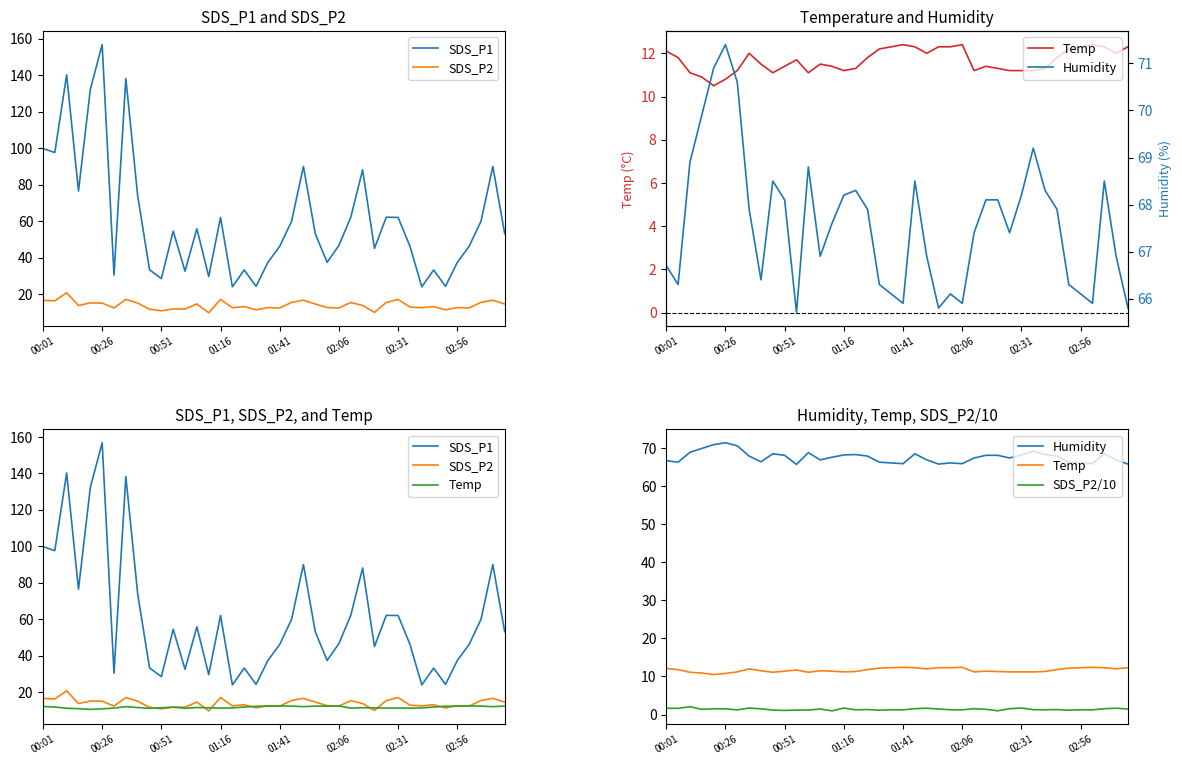

Which series has the largest total across all categories?

Humidity